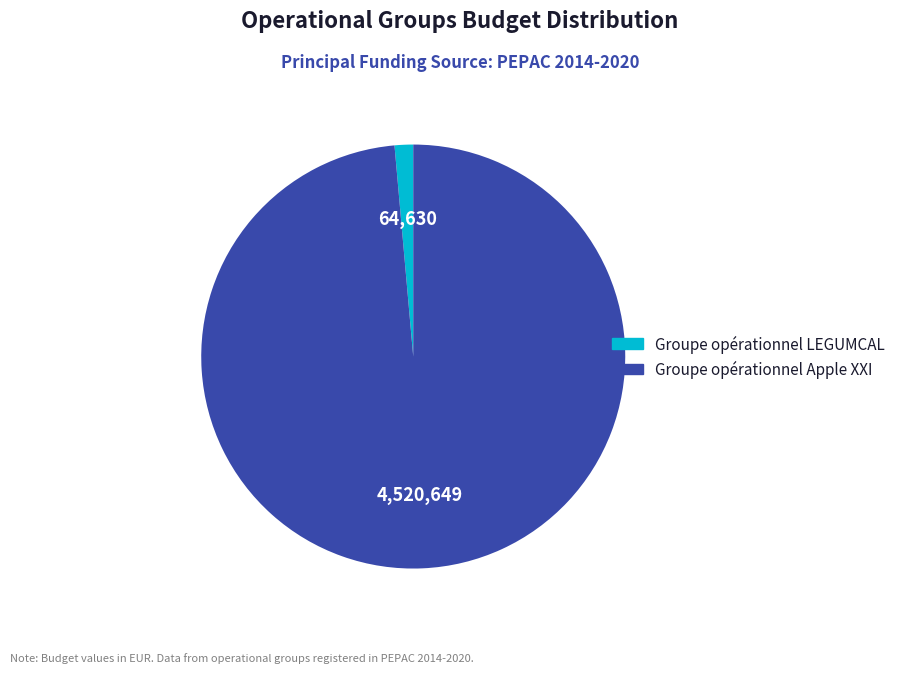

Which slice is the largest?

Groupe opérationnel Apple XXI